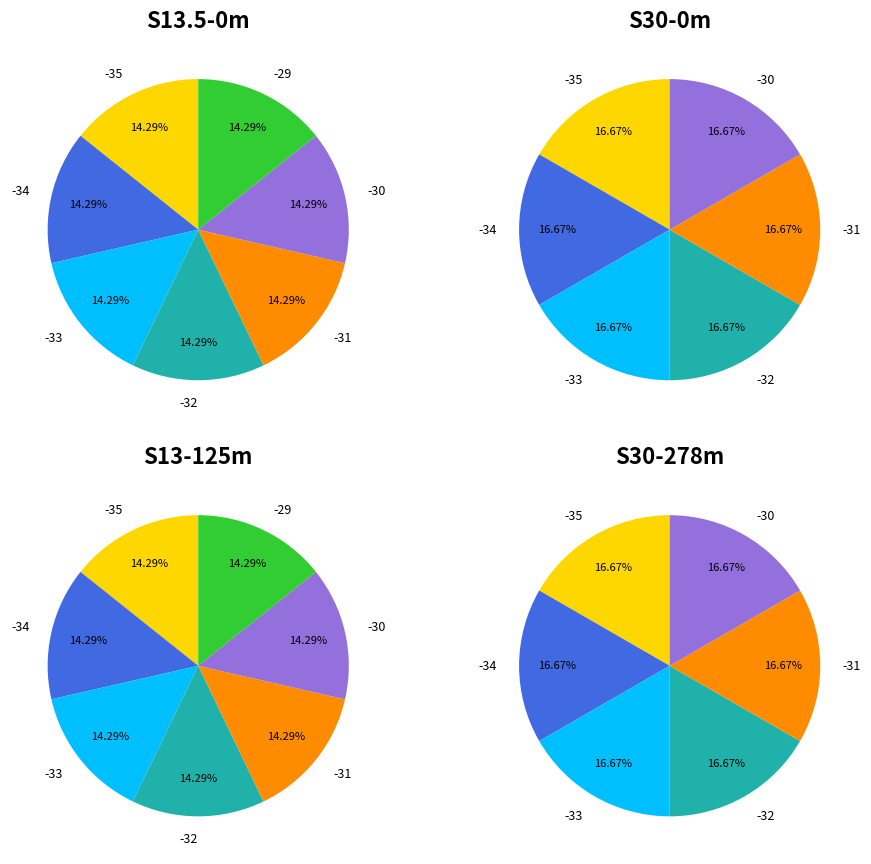

What percentage is NOT represented by -30?

85.7%